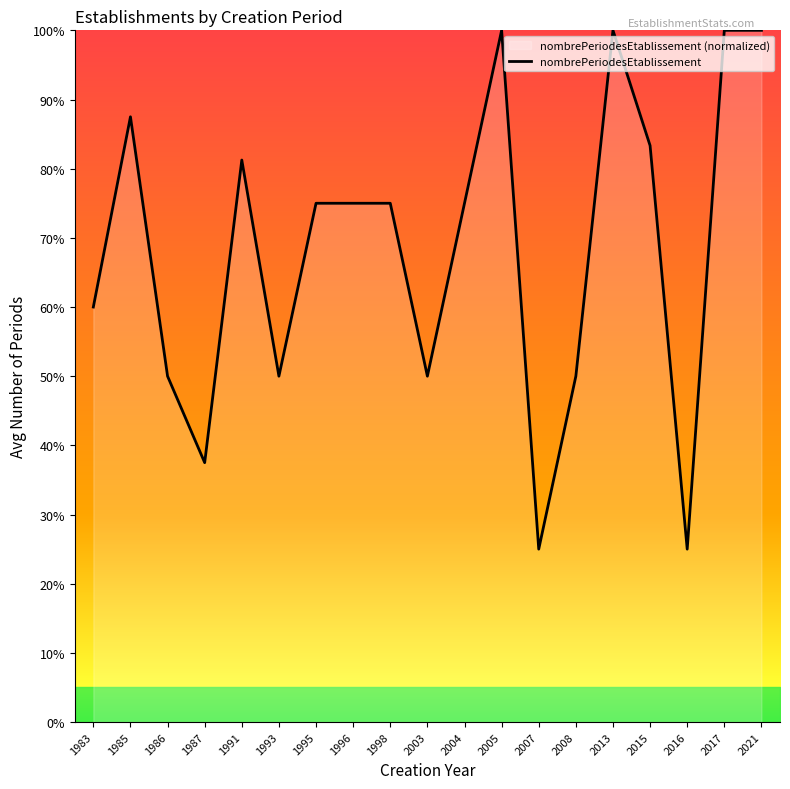

How many data points does each series have?

19